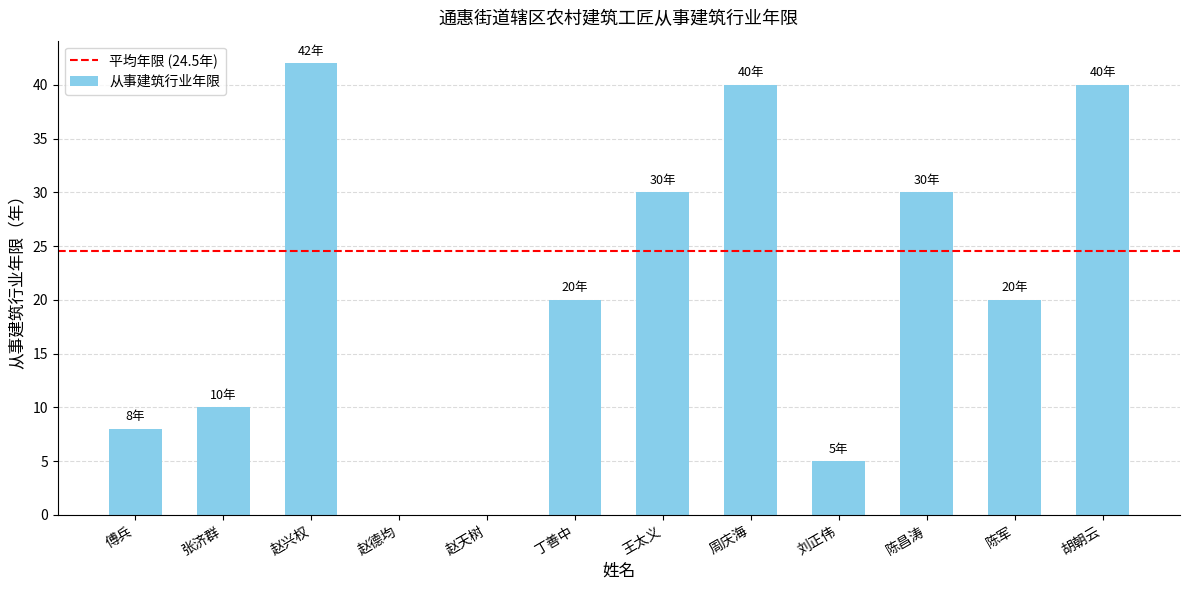

What is the sum of the values at 王太义 and 赵德均?

30